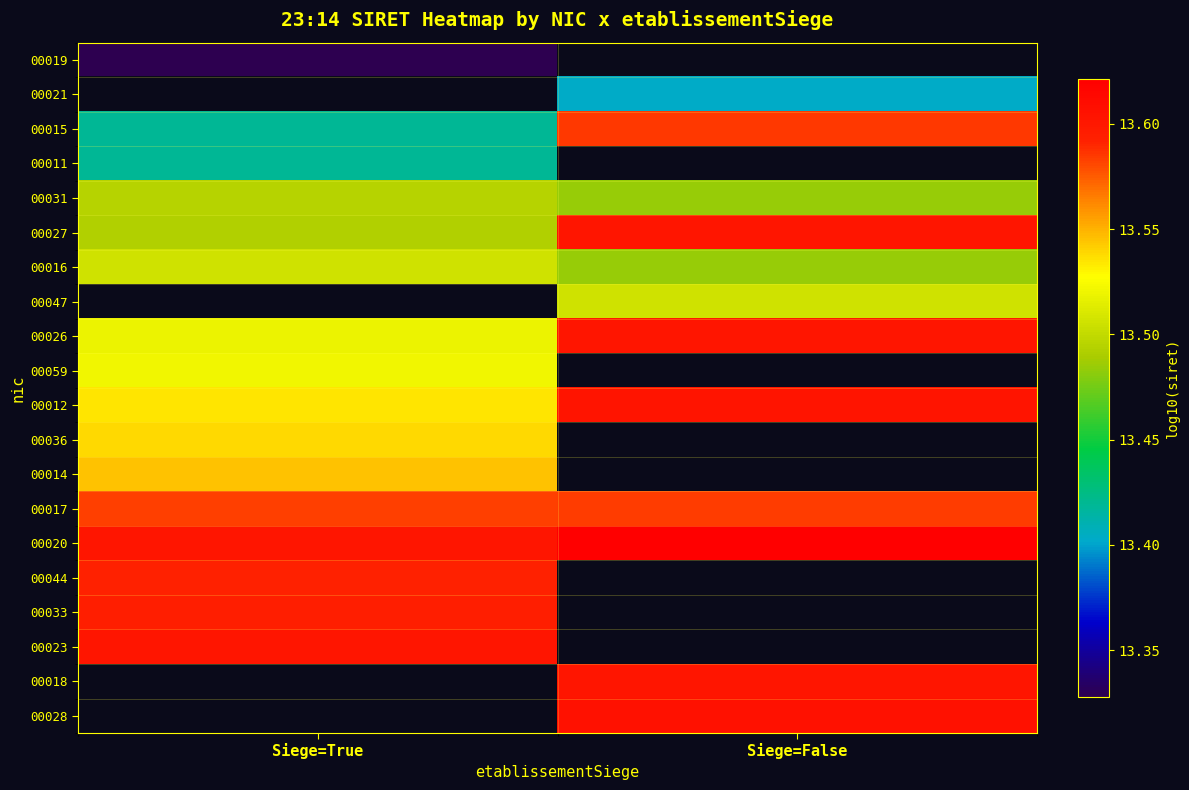

What is the maximum value shown in the chart?

13.6